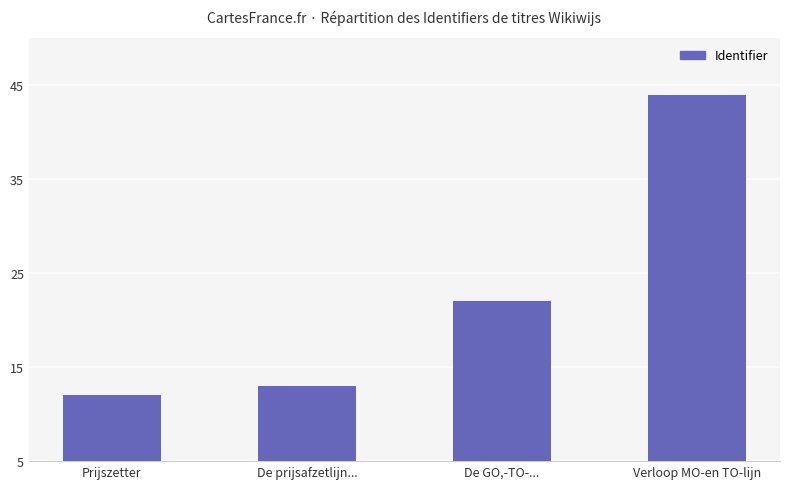

At which label does the data first exceed 4656712?

Verloop MO-en TO-lijn